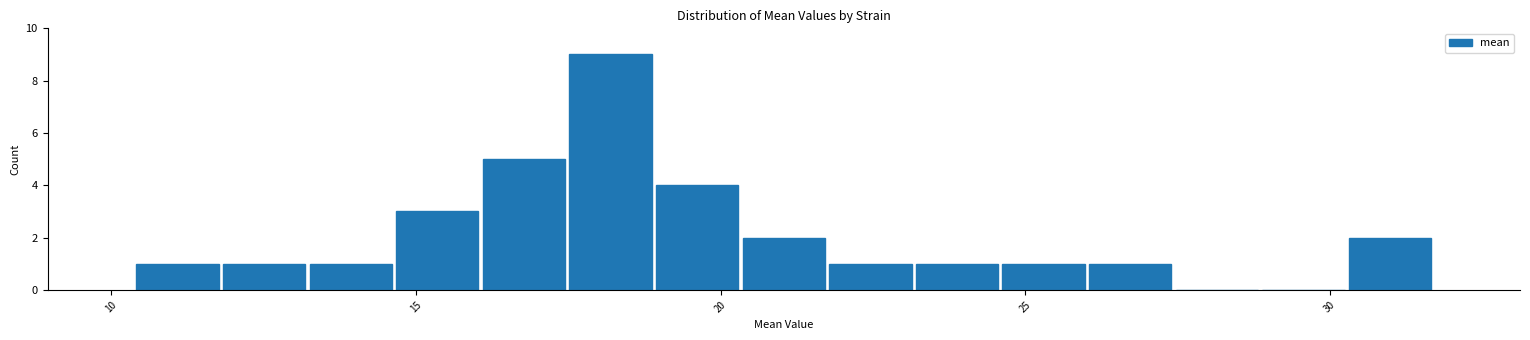

Read against the x-axis, roughly where is the centre of the tallest bar?

18.0